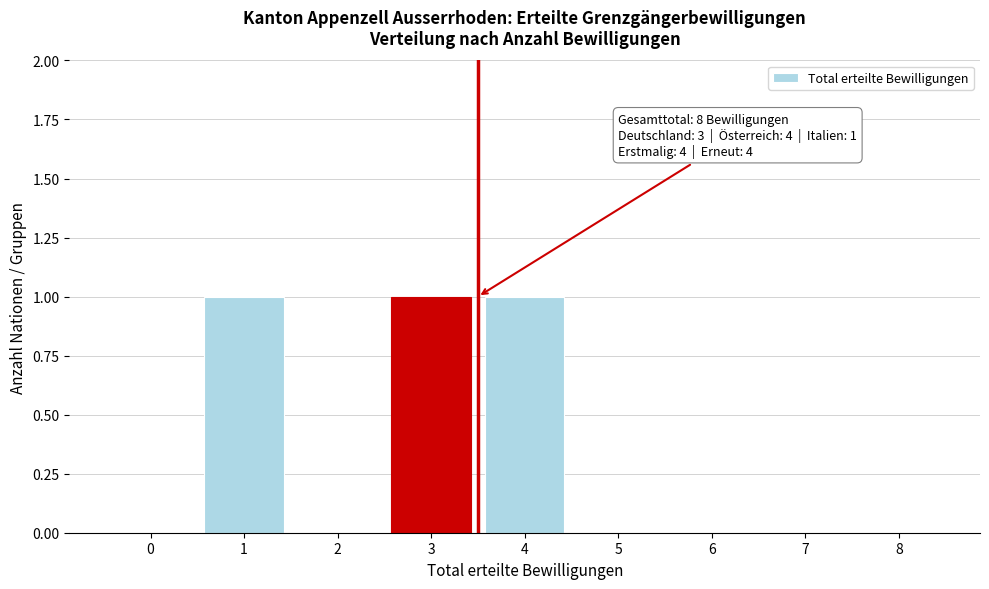

Reading left to right, what are all the values shown in this chart?

0=0	1=1	2=0	3=1	4=1	5=0	6=0	7=0	8=0